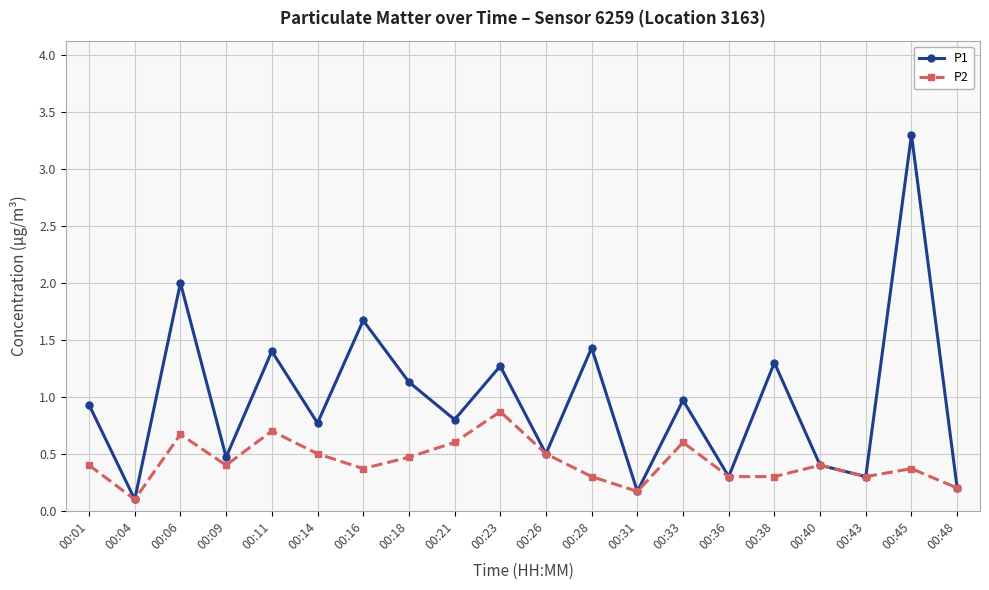

List the series in order of their overall mean, lowest first.

P2, P1